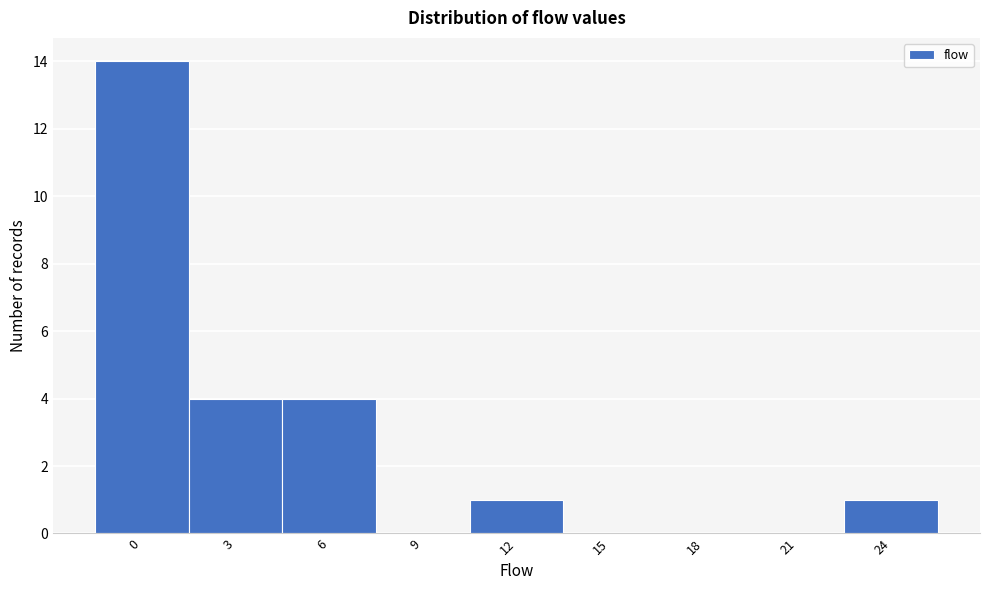

Reading left to right, extract all data points from this chart.

0=14	3=4	6=4	9=0	12=1	15=0	18=0	21=0	24=1